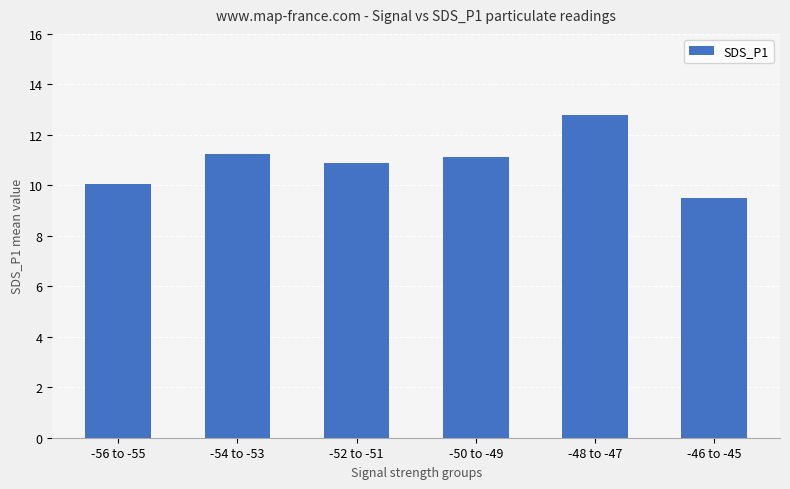

What is the approximate value at -54 to -53?

11.2